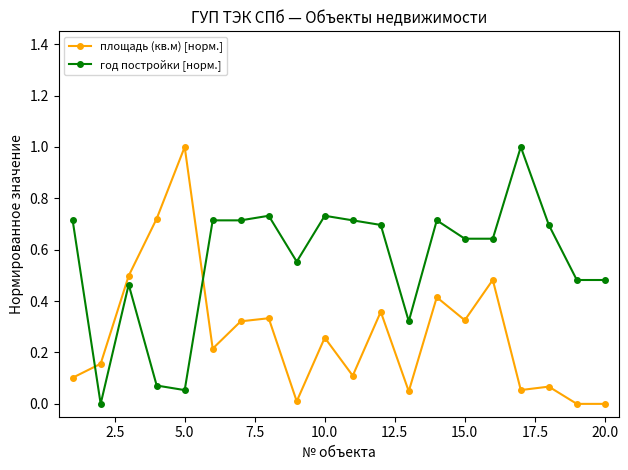

What are all the series names shown in the legend?

площадь (кв.м) [норм.], год постройки [норм.]